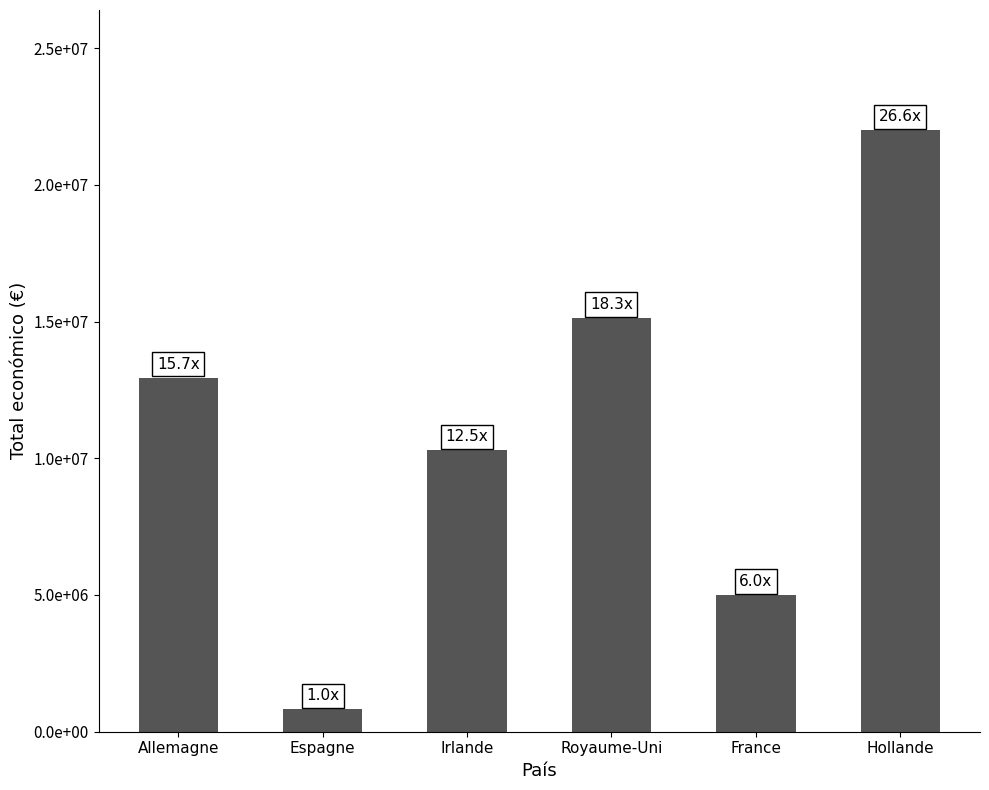

Between Irlande and France, which is larger?

Irlande